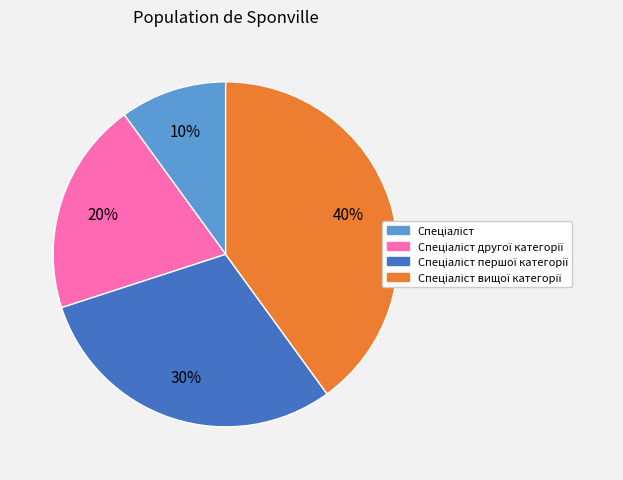

Is there a majority slice in this chart?

No